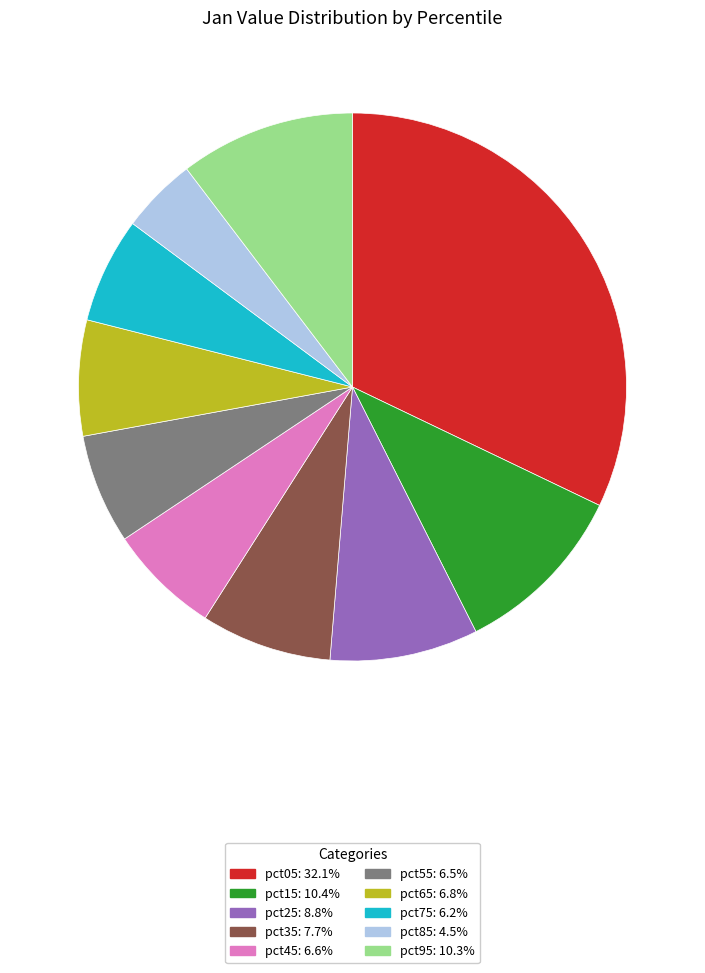

Does pct05 account for over 50% of the chart?

No